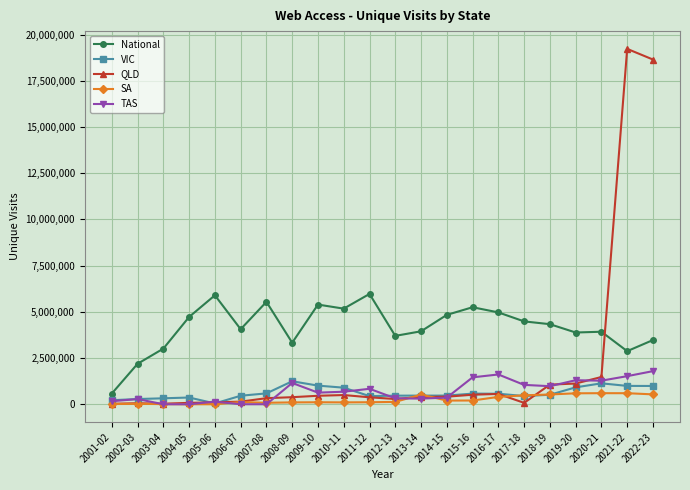

Is it true that TAS equals 1276340 at 2020-21?

True